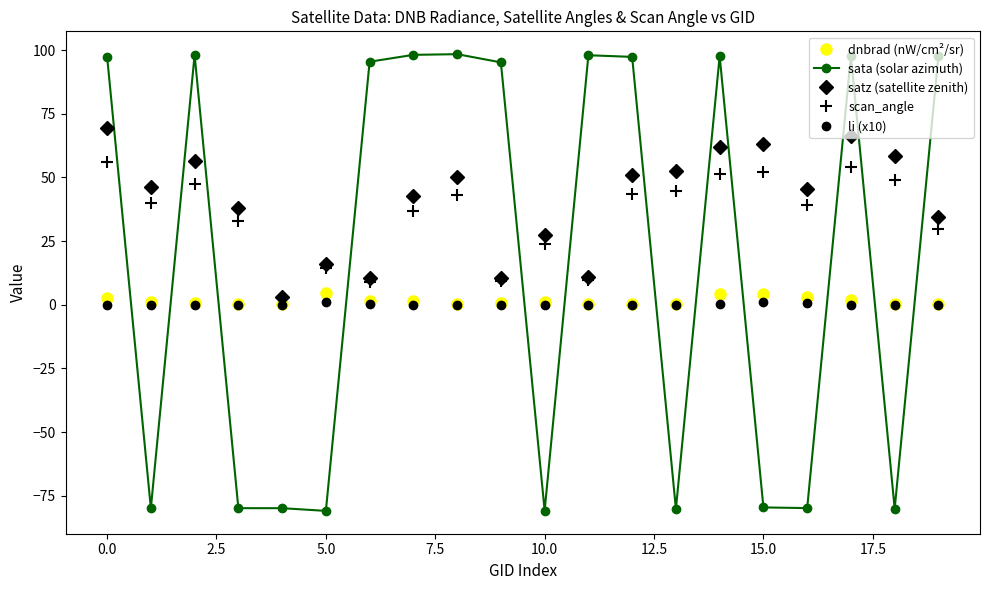

True or false: dnbrad (nW/cm²/sr) and satz (satellite zenith) cross at least once.

False